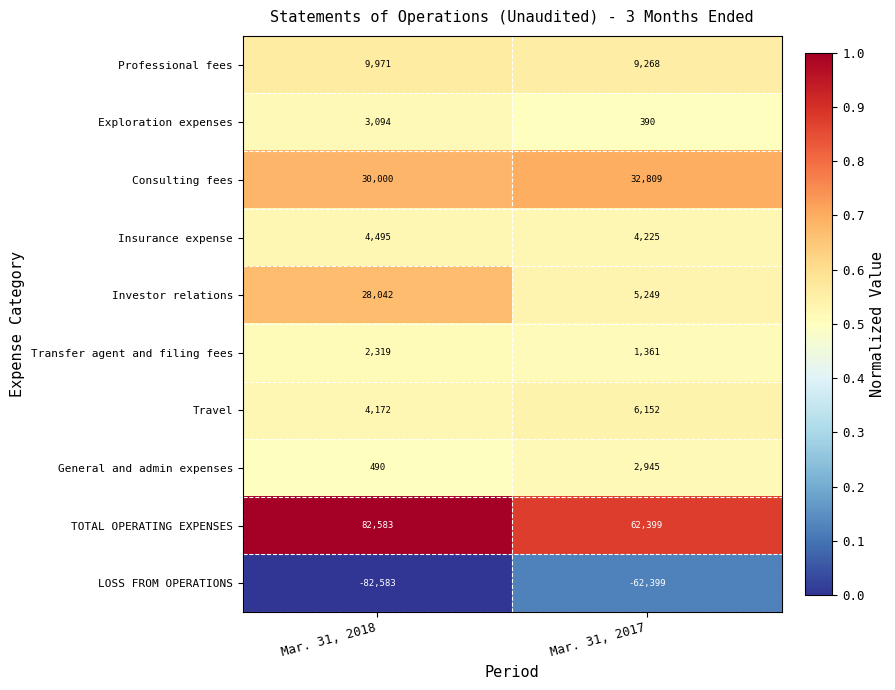

Read the TOTAL OPERATING EXPENSES value at Mar. 31, 2018, to the nearest 10.

82580